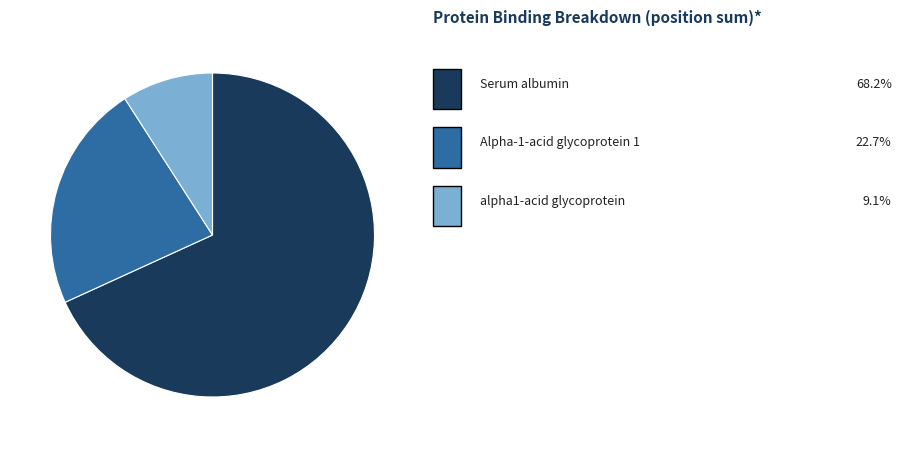

Does any single category account for the majority?

Yes